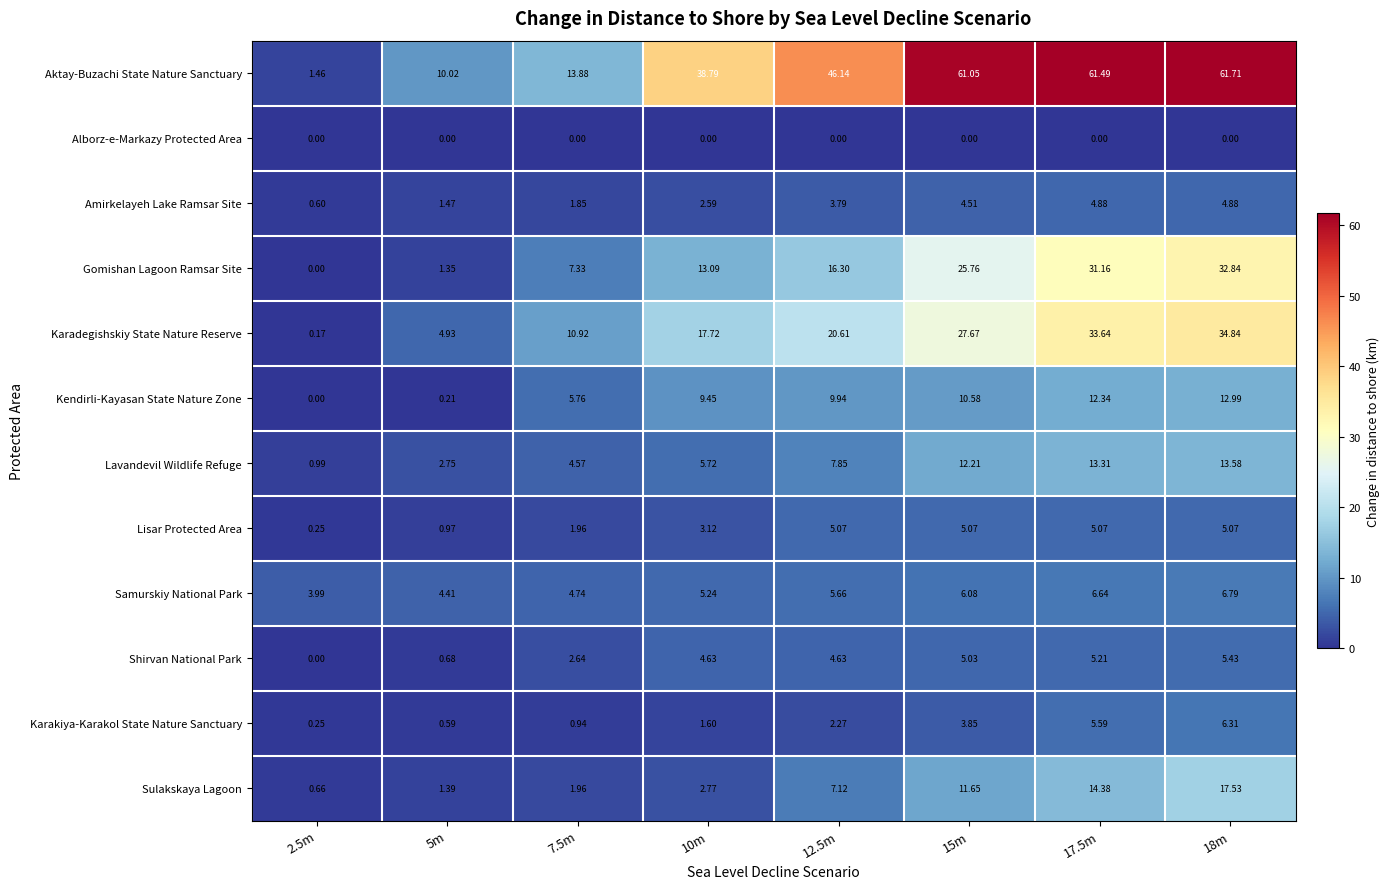

At which category is the sum across all series the highest?

18m